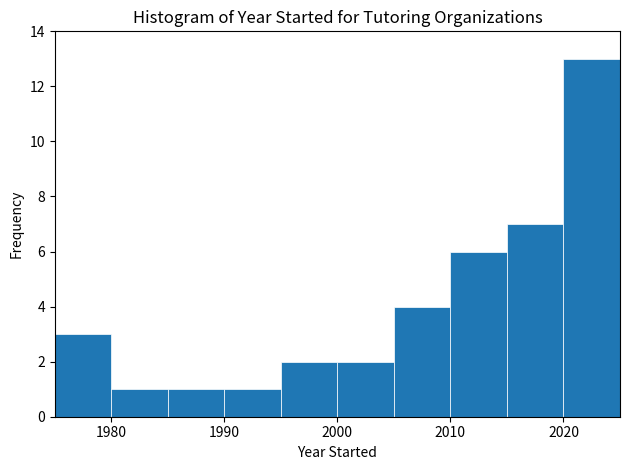

Reading left to right, transcribe this chart: for each bar, give the range it covers on the x-axis and its height. The values are not printed on the chart, so give them approximately, as read against the axis.

1975 to 1980: 3
1980 to 1985: 1
1985 to 1990: 1
1990 to 1995: 1
1995 to 2000: 2
2000 to 2005: 2
2005 to 2010: 4
2010 to 2015: 6
2015 to 2020: 7
2020 to 2025: 13